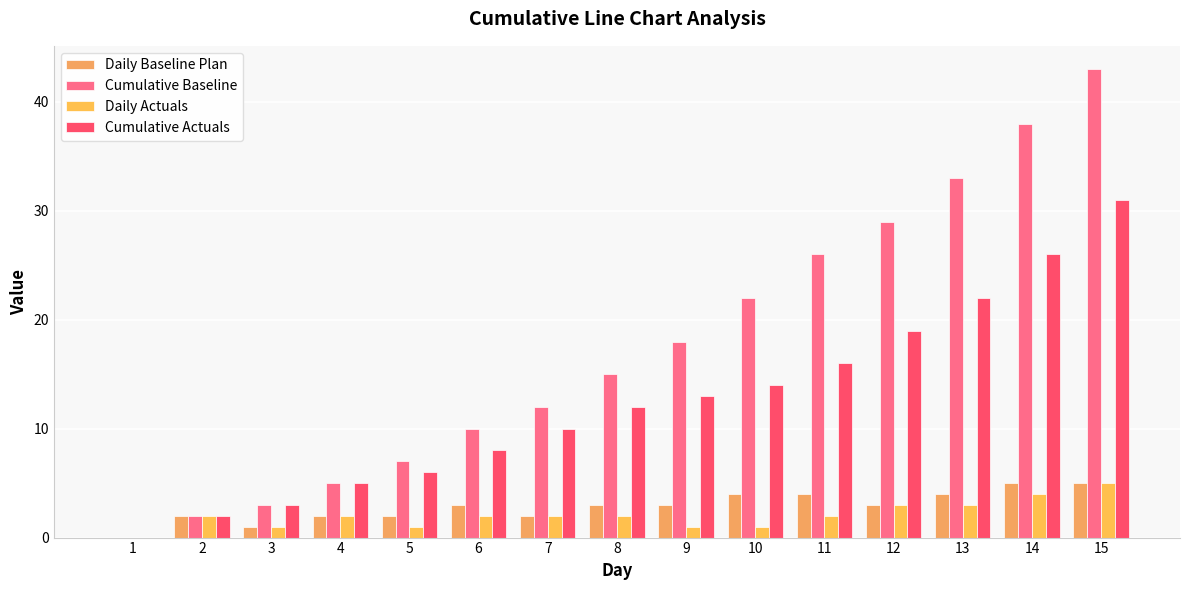

What is the difference between the highest and lowest values at 6?

8